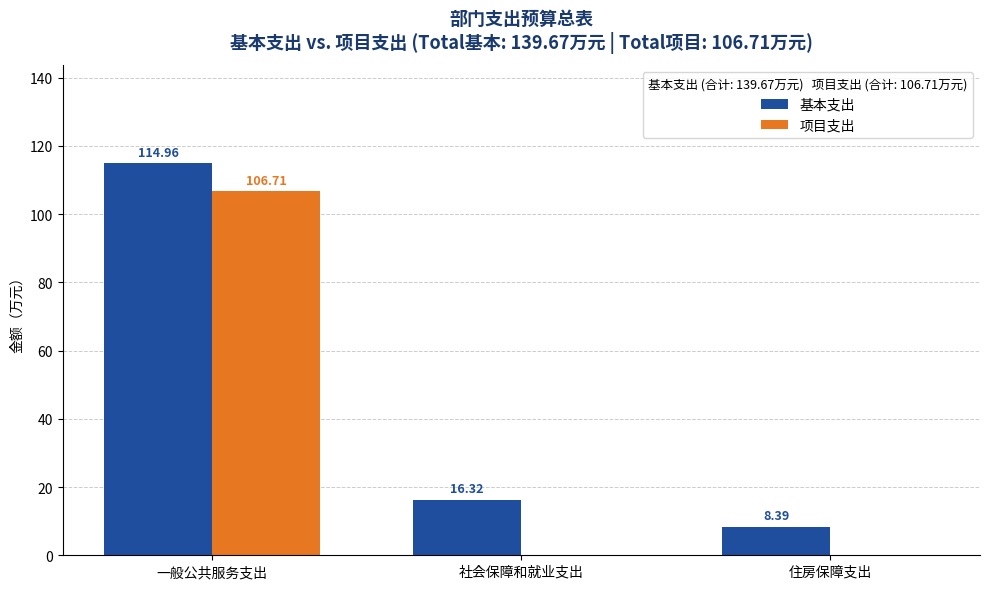

What is the highest value of the 基本支出 series?

115.0